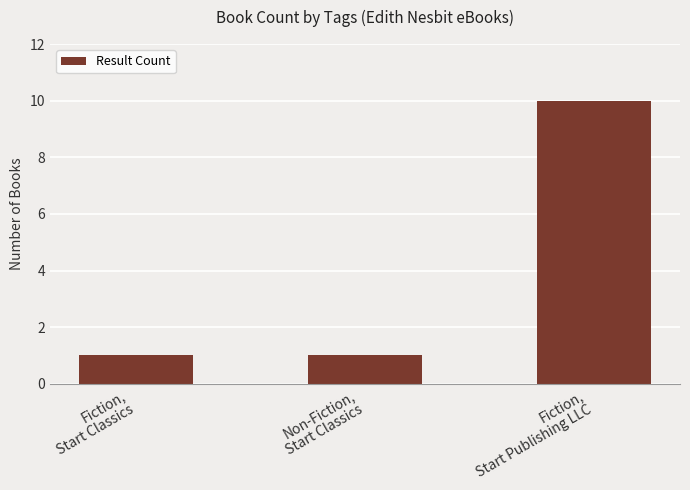

What is the average value?

4